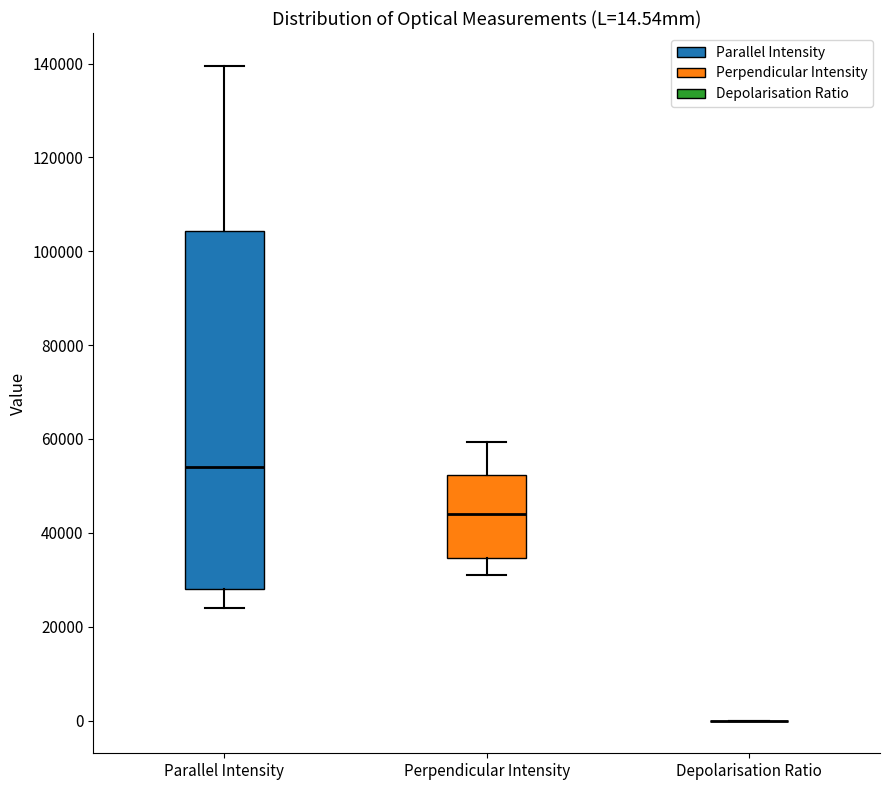

Which box is the tallest, from its lower edge to its upper edge?

Parallel Intensity